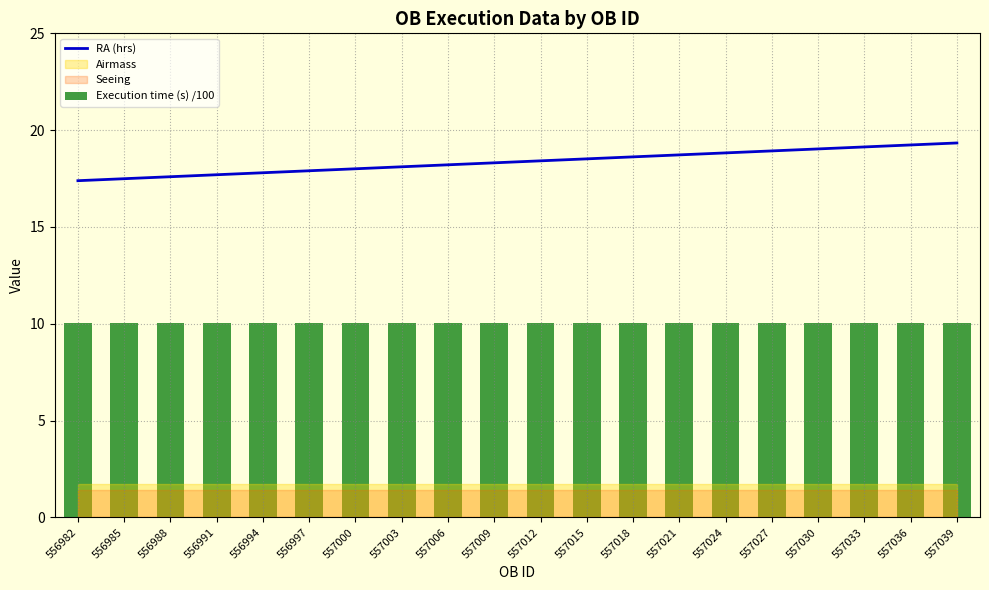

The RA (hrs) series shows 28.4 at 557027. True or false?

False